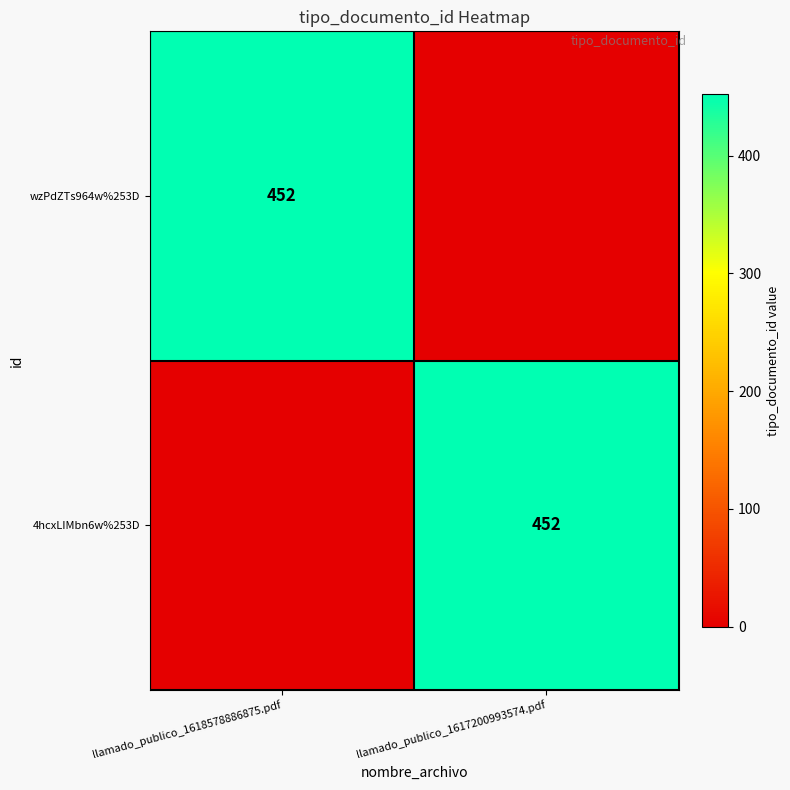

Is it true that 4hcxLIMbn6w%253D equals 232 at llamado_publico_1617200993574.pdf?

False